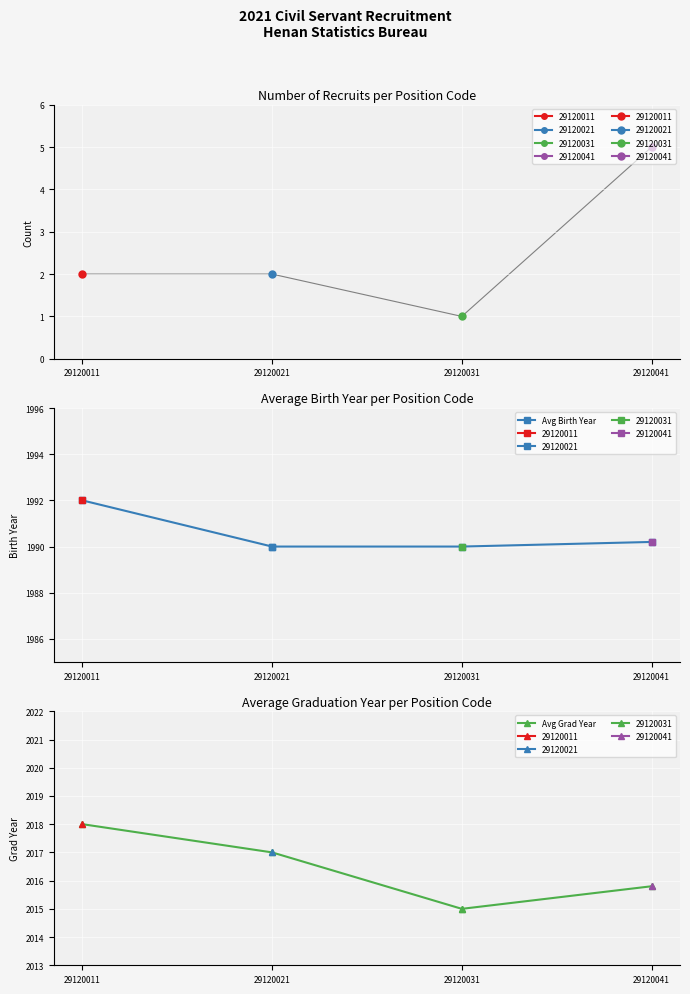

What is the greatest value displayed?

2018.0